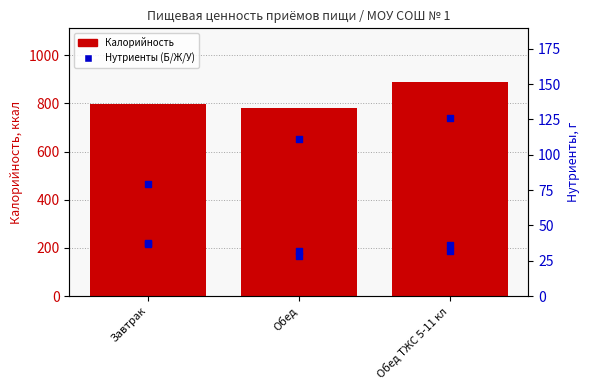

Which series reaches the minimum Y coordinate?

Белки